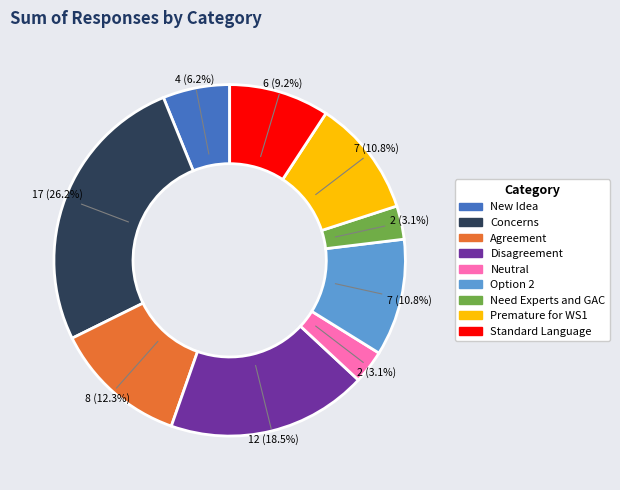

Does Option 2 account for over 50% of the chart?

No